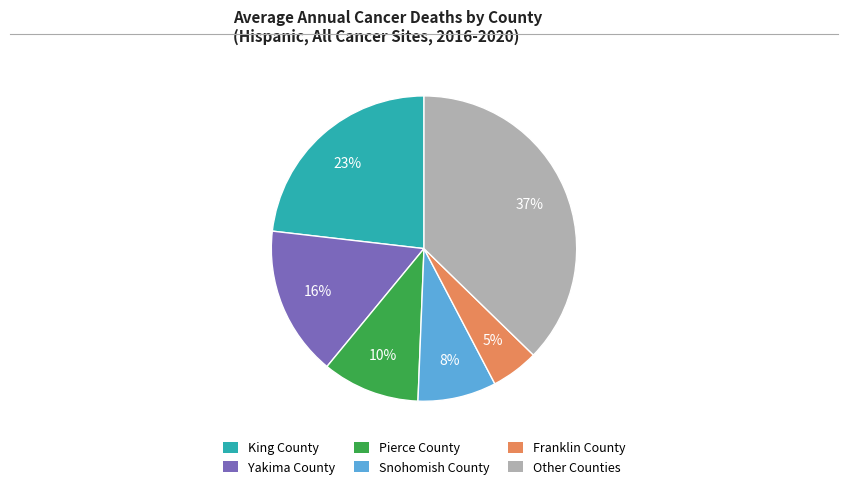

To the nearest percent, what is the average slice percentage?

17%